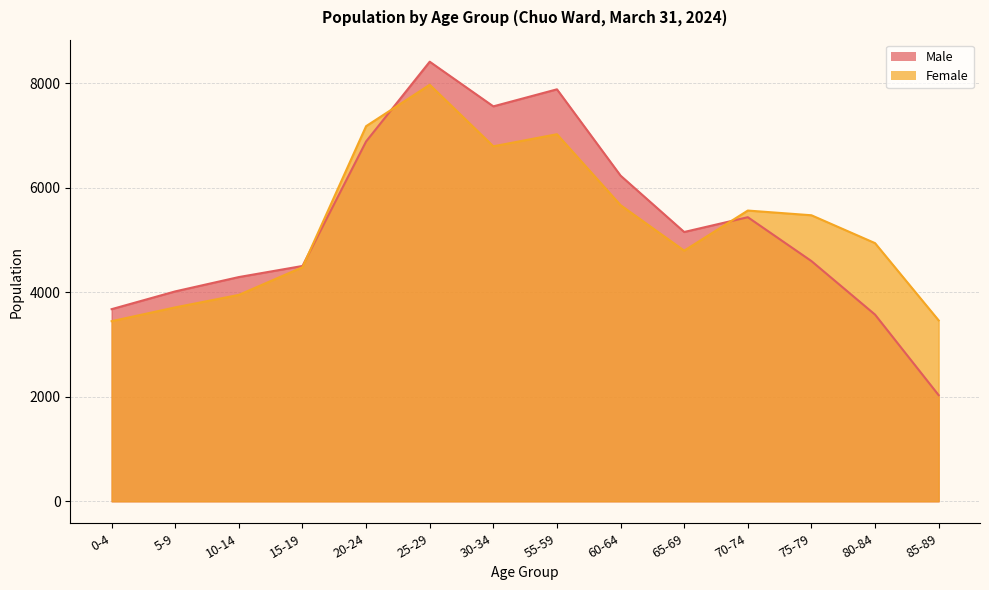

At which category does Male reach its first local valley?

30-34